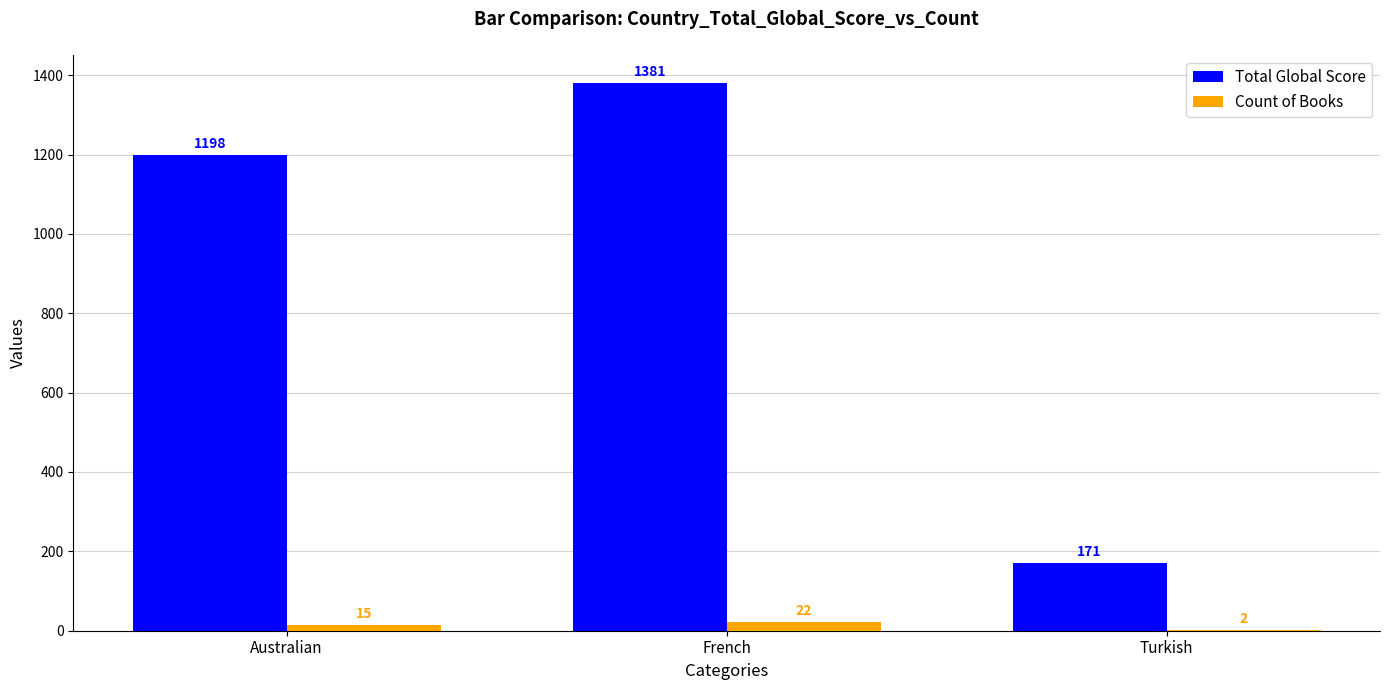

What value does the Total Global Score series have at French, to the nearest 50?

1400